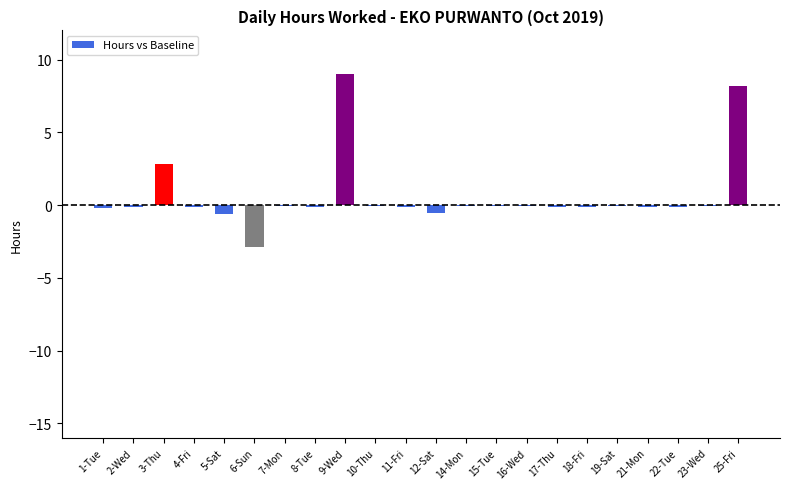

How many data points does each series have?

22